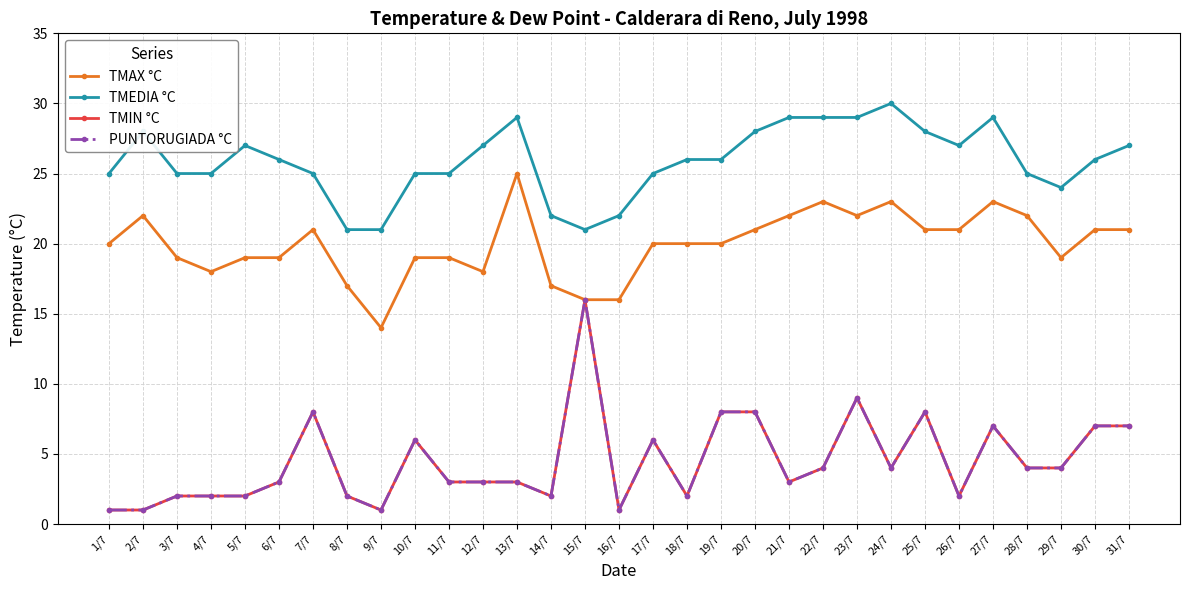

What position from the right is 13/7?

19